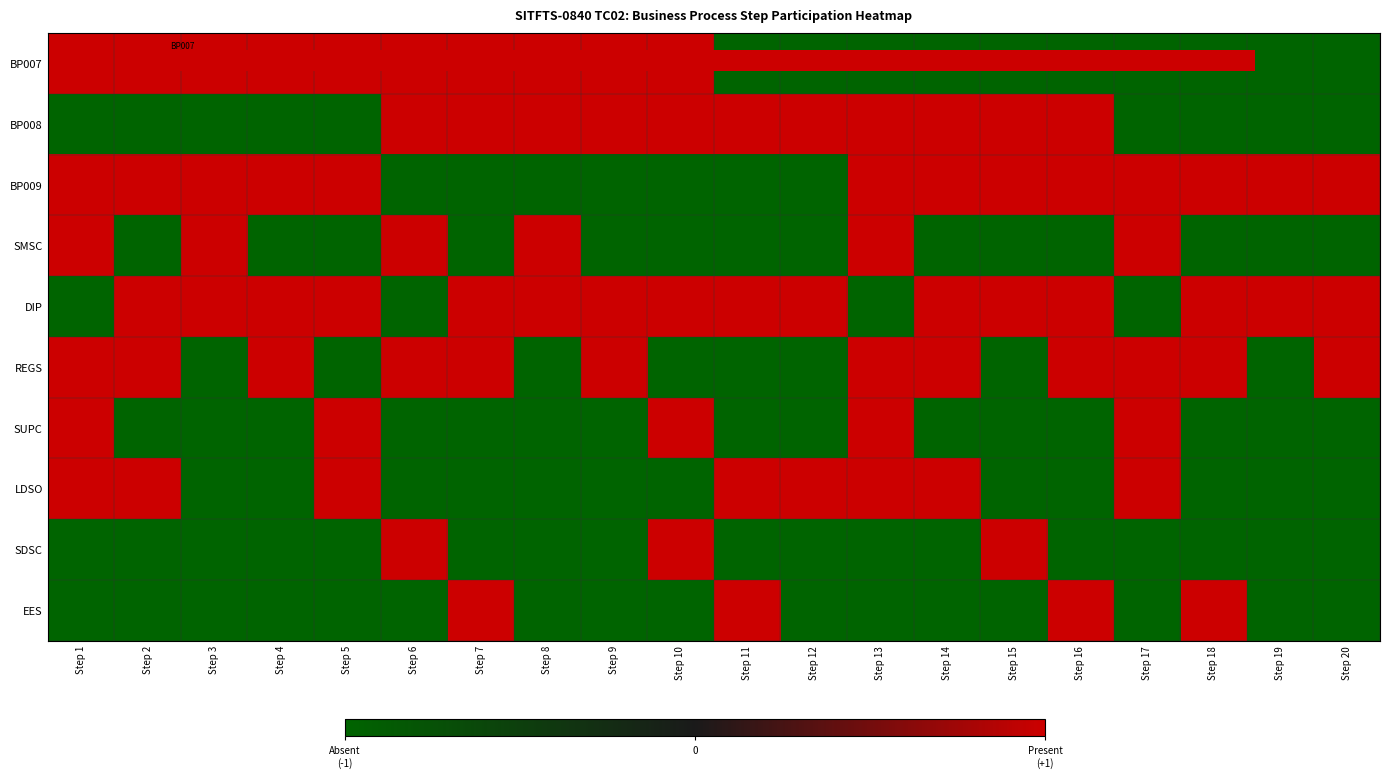

What is the maximum value for SDSC?

1